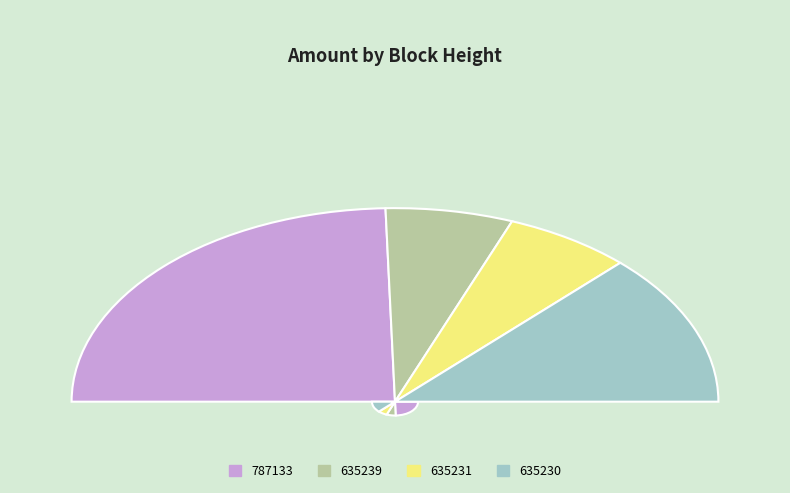

Which category has the biggest portion of the pie?

787133